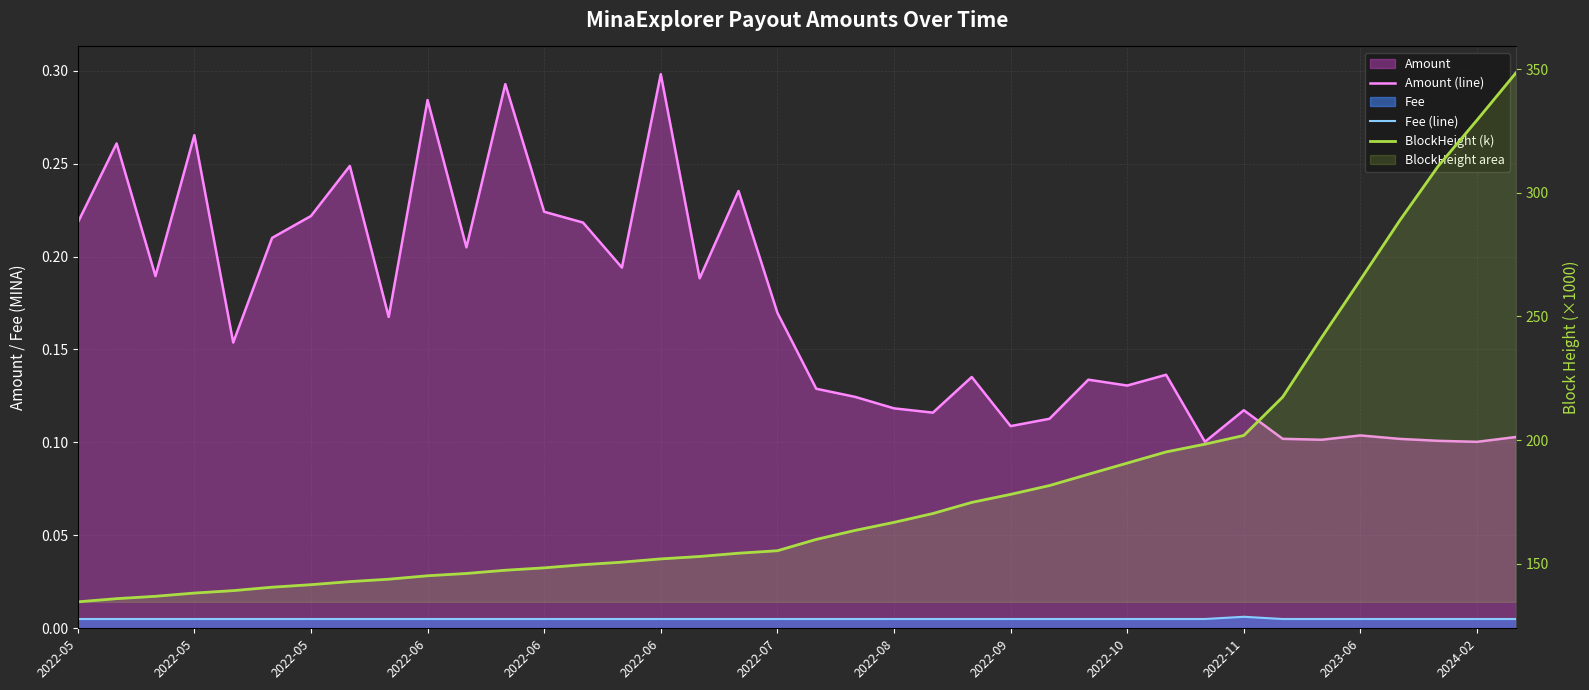

What is the greatest value displayed?

348.5